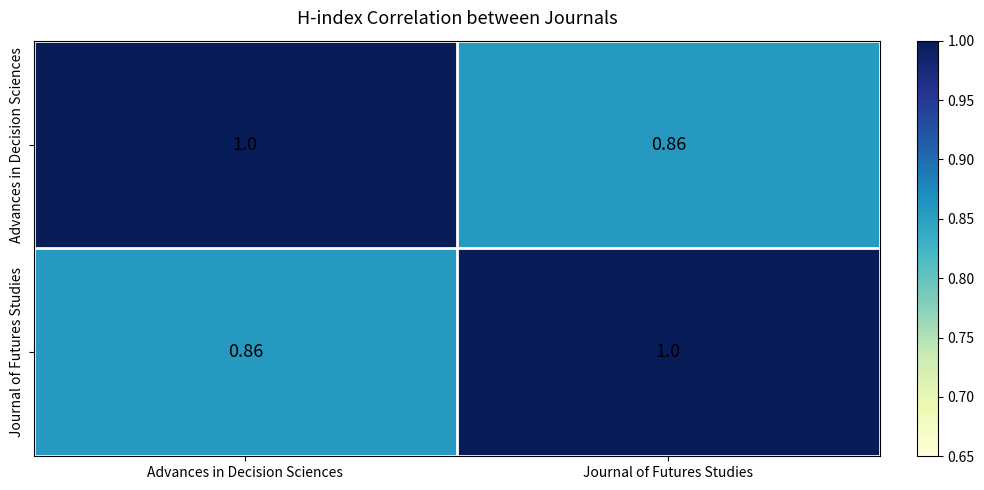

At which label is Journal of Futures Studies closest to 0?

Advances in Decision Sciences